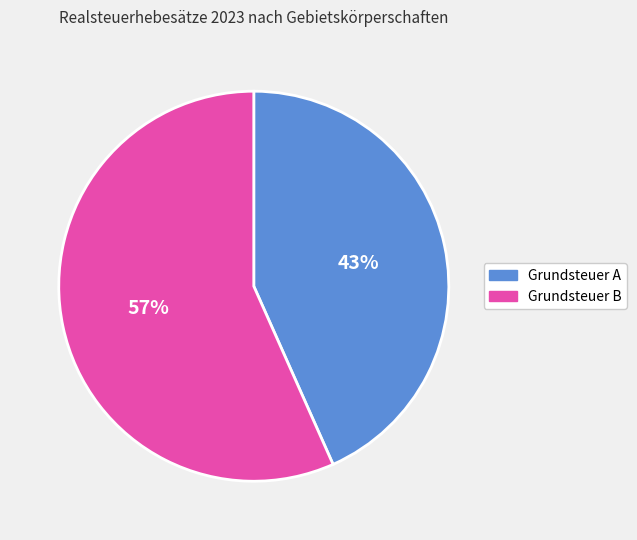

To the nearest percent, what is the average slice percentage?

50%